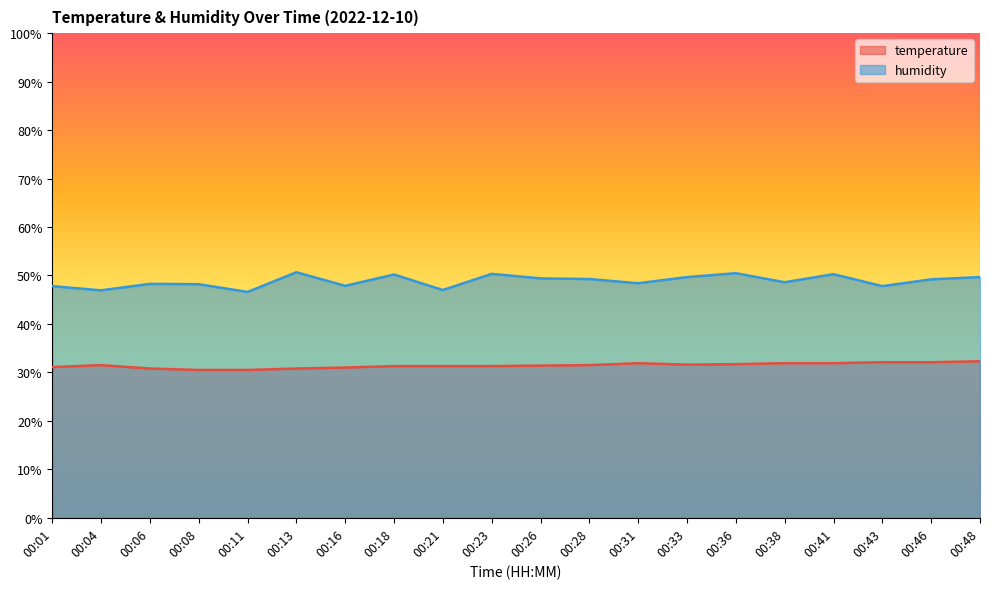

How many interior local valleys does the humidity series have?

7